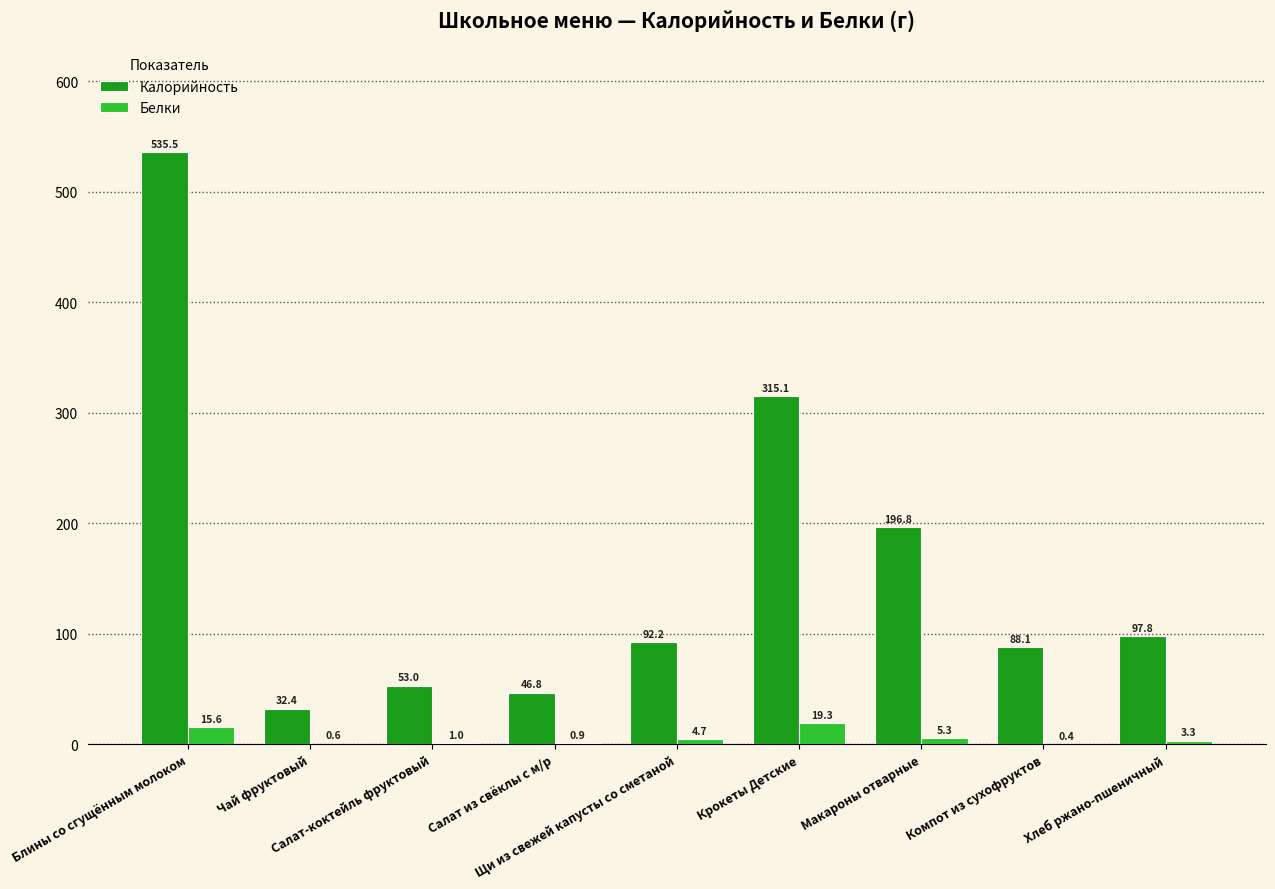

What is the maximum value for Калорийность?

535.5